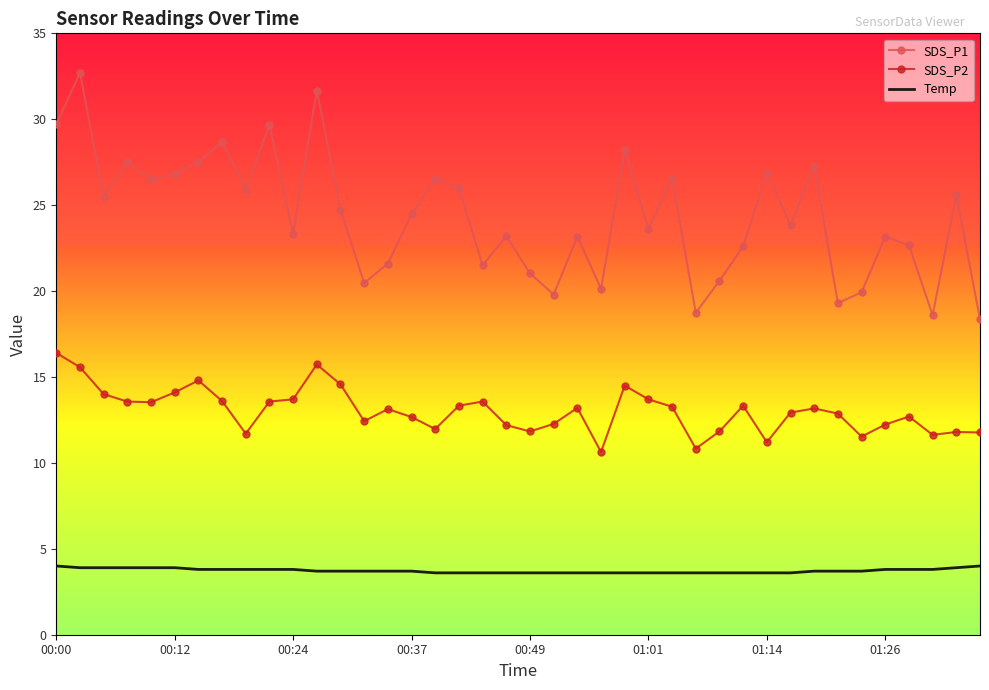

What are all the series names shown in the legend?

SDS_P1, SDS_P2, Temp